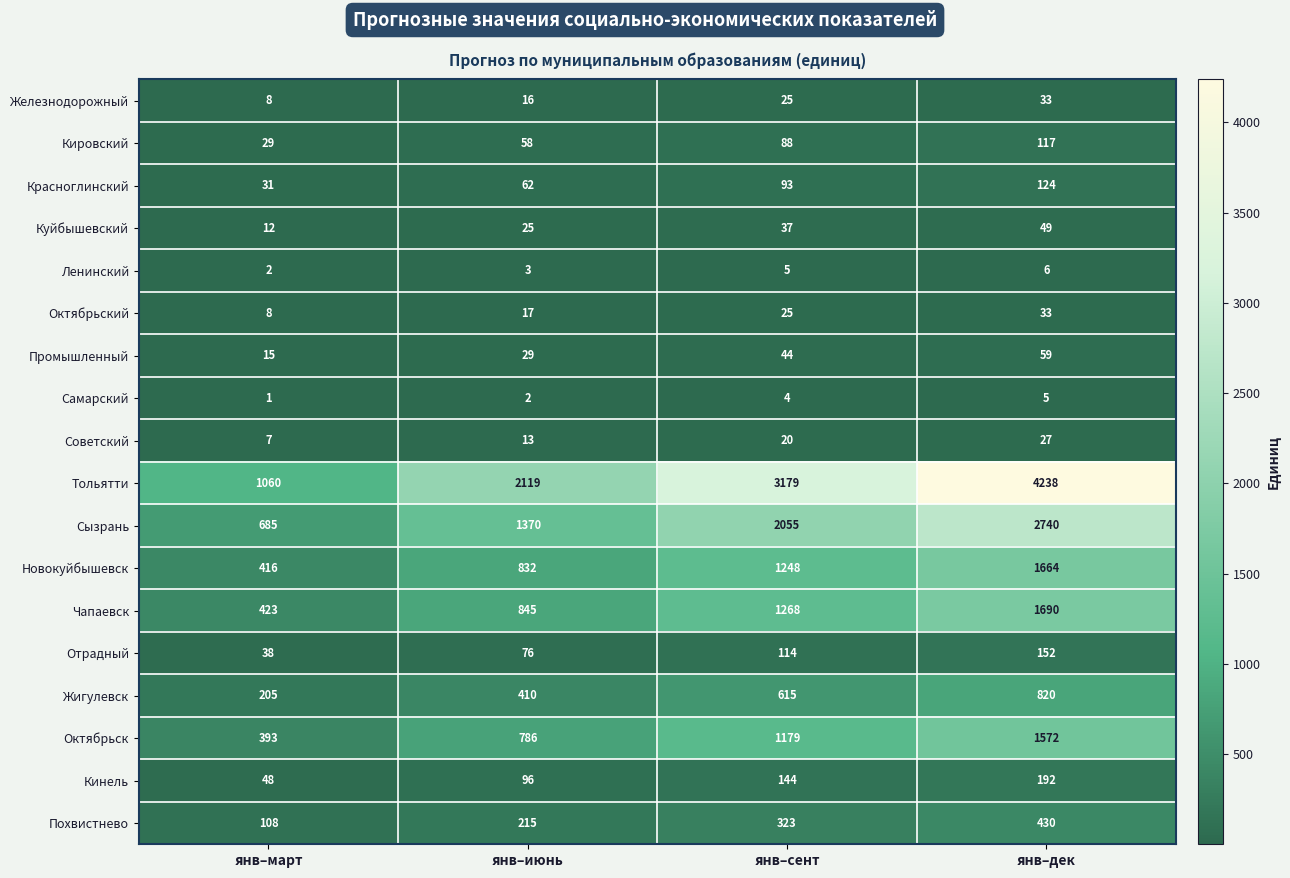

Which series has the largest total across all categories?

Тольятти